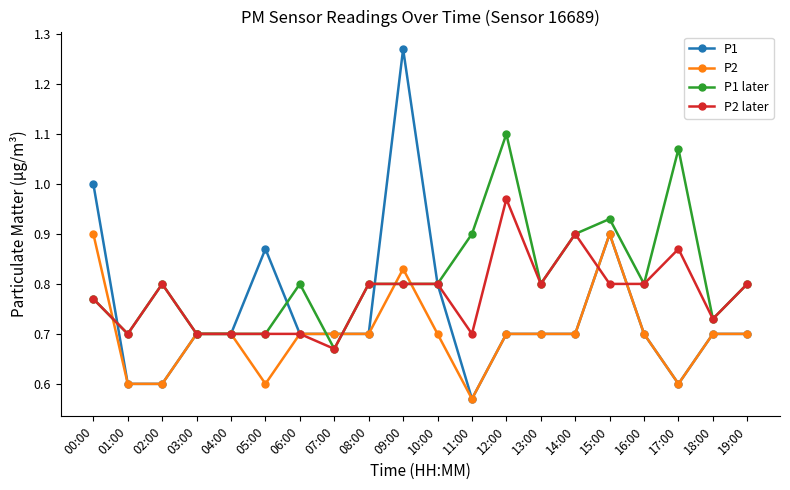

What is the difference between the maximum and second lowest values in the P1 later series?

0.4